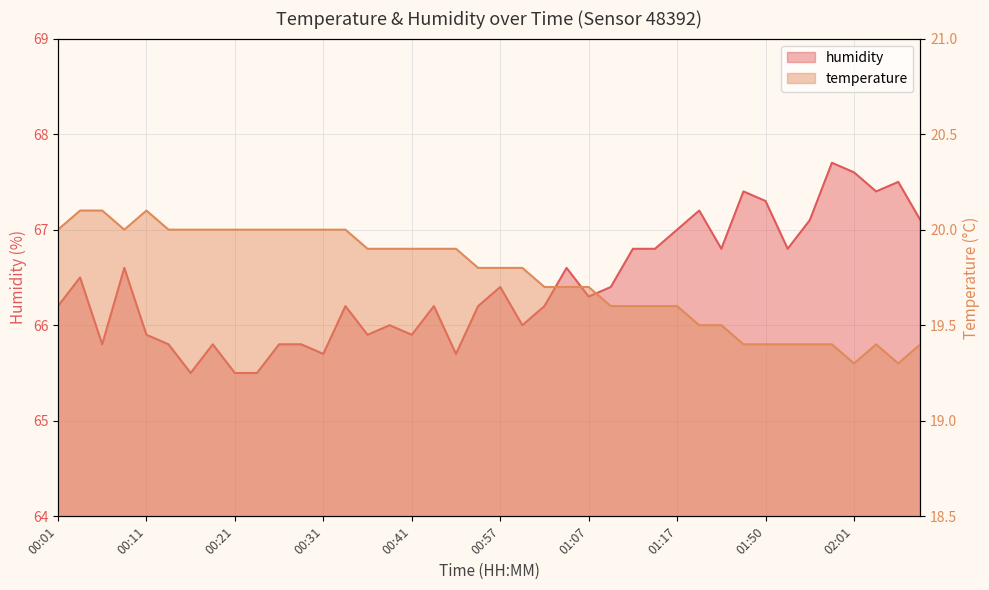

At which label is humidity closest to 66?

00:38